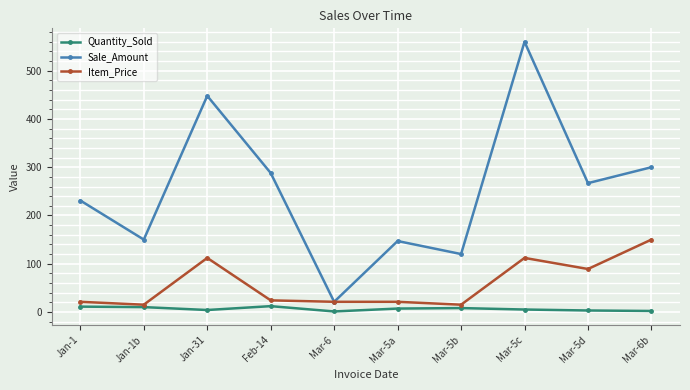

The value of Sale_Amount at Mar-5d is 267. True or false?

True